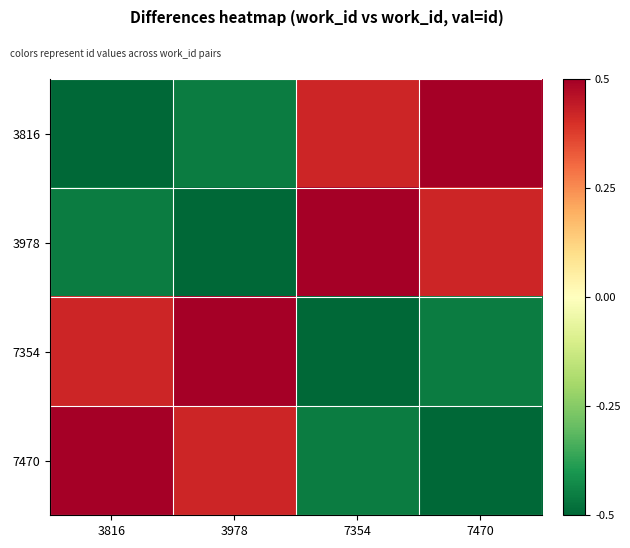

Reading left to right, extract all data points from this chart.

3816: 3816=-0.5	3978=-0.5	7354=0.4	7470=0.5
3978: 3816=-0.5	3978=-0.5	7354=0.5	7470=0.4
7354: 3816=0.4	3978=0.5	7354=-0.5	7470=-0.5
7470: 3816=0.5	3978=0.4	7354=-0.5	7470=-0.5